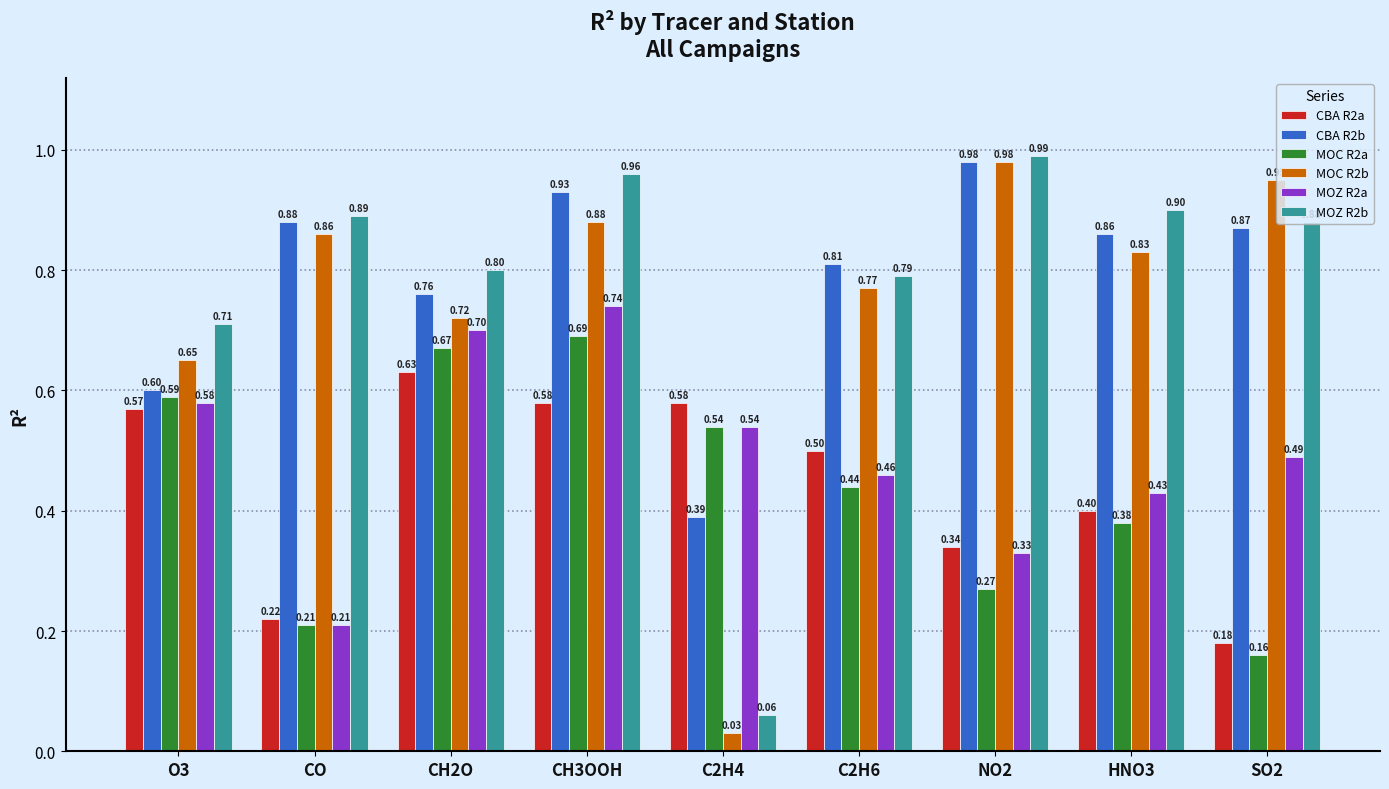

What are all the series names shown in the legend?

CBA R2a, CBA R2b, MOC R2a, MOC R2b, MOZ R2a, MOZ R2b